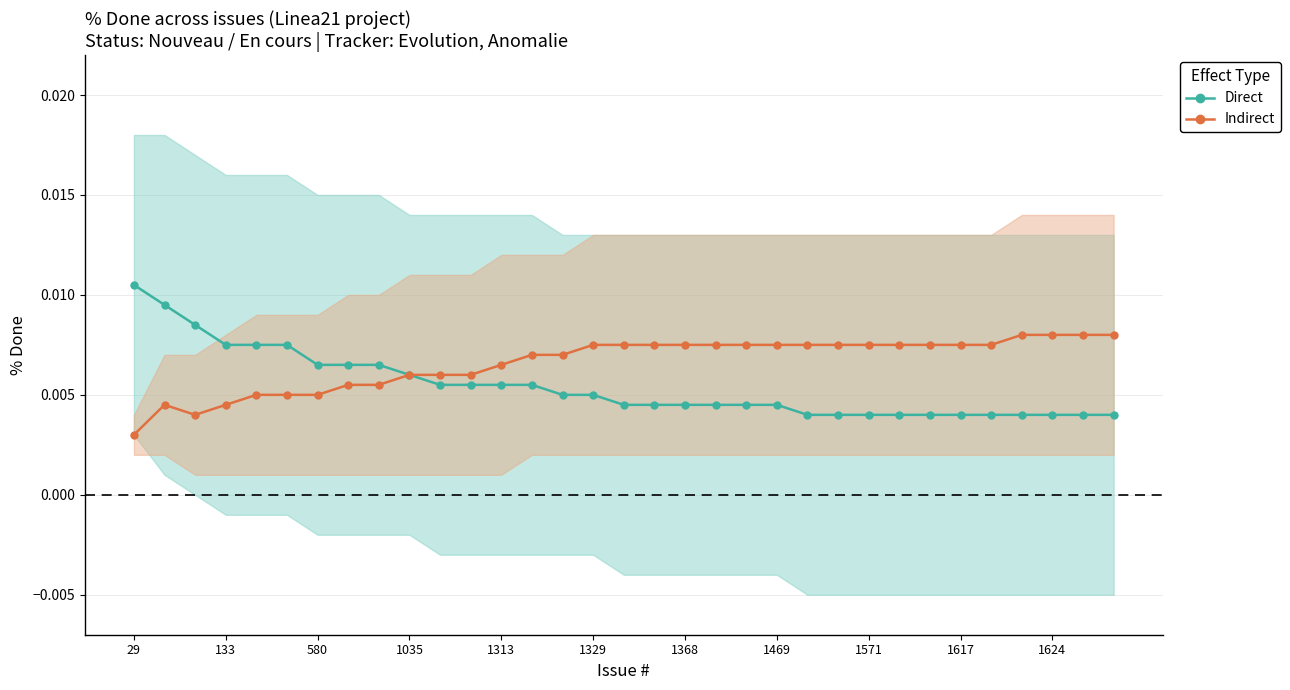

The value of Indirect at 19 is 0.0. True or false?

False